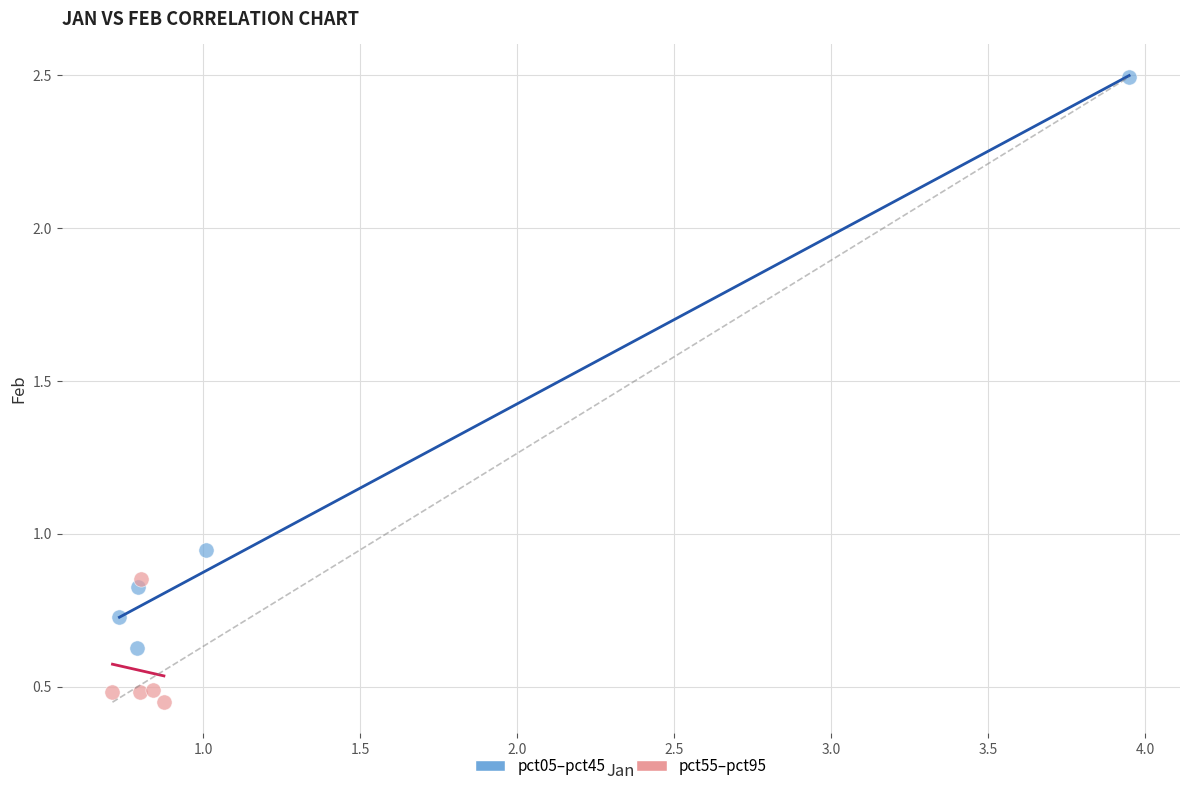

Which series contains the highest Y value?

pct05–pct45